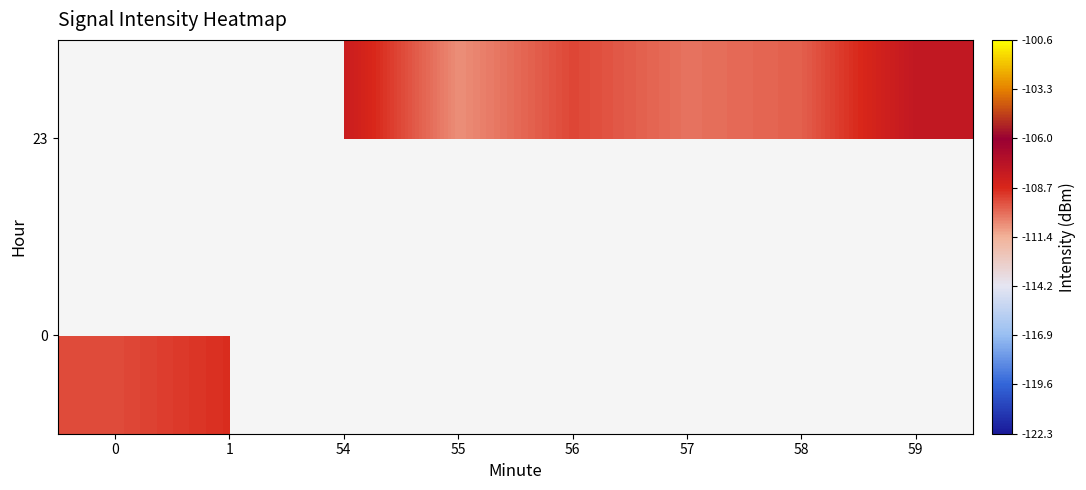

At how many categories does at least one series exceed -110?

6